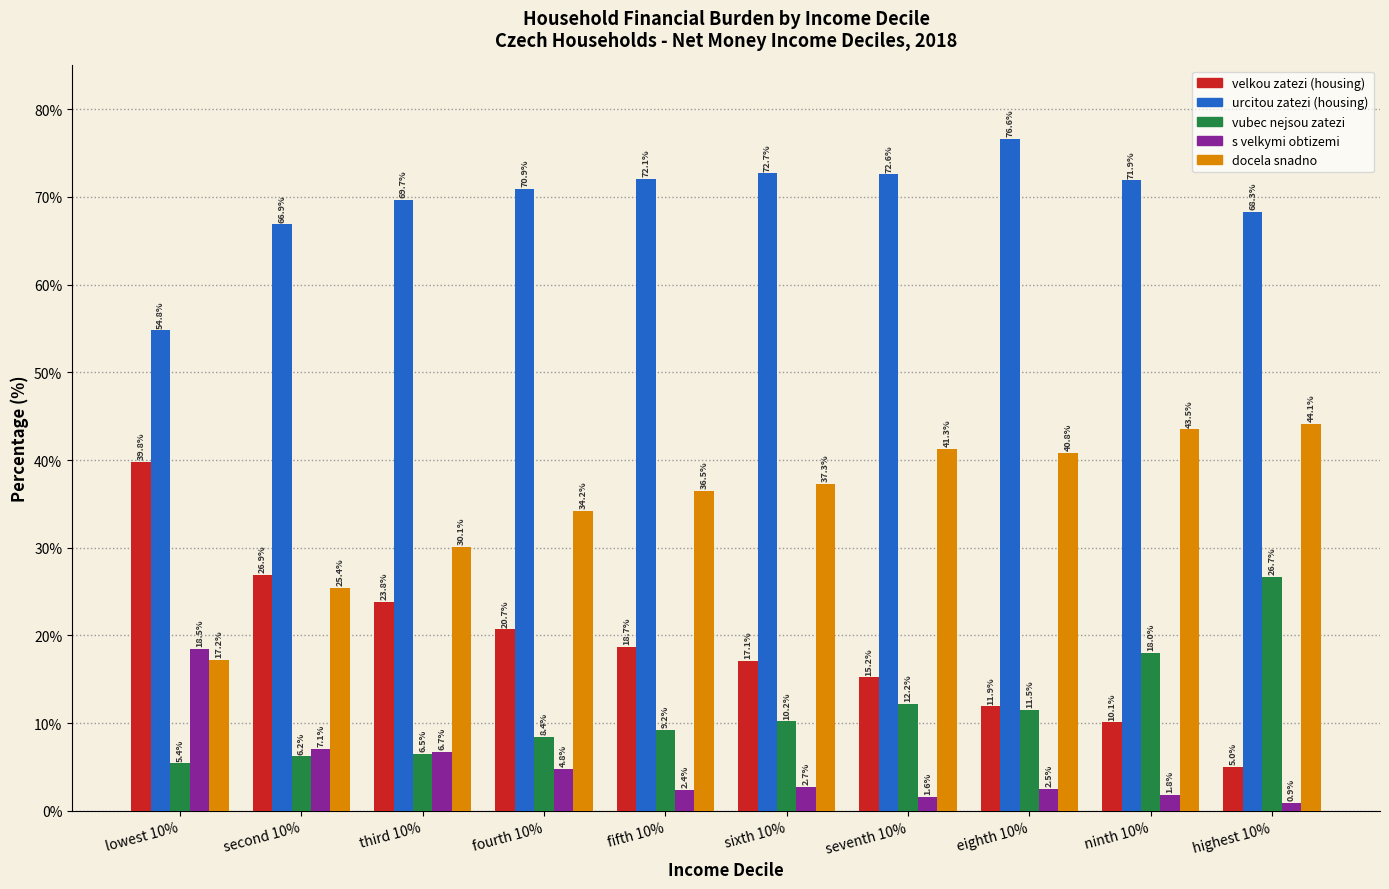

Reading right to left, what are all the values shown in this chart?

velkou zatezi (housing): 5.0	10.1	11.9	15.2	17.1	18.7	20.7	23.8	26.9	39.8
urcitou zatezi (housing): 68.3	71.9	76.6	72.6	72.7	72.1	70.9	69.7	66.9	54.8
vubec nejsou zatezi: 26.7	18.0	11.5	12.2	10.2	9.2	8.4	6.5	6.2	5.4
s velkymi obtizemi: 0.9	1.8	2.5	1.6	2.7	2.4	4.8	6.7	7.1	18.5
docela snadno: 44.1	43.5	40.8	41.3	37.3	36.5	34.2	30.1	25.4	17.2